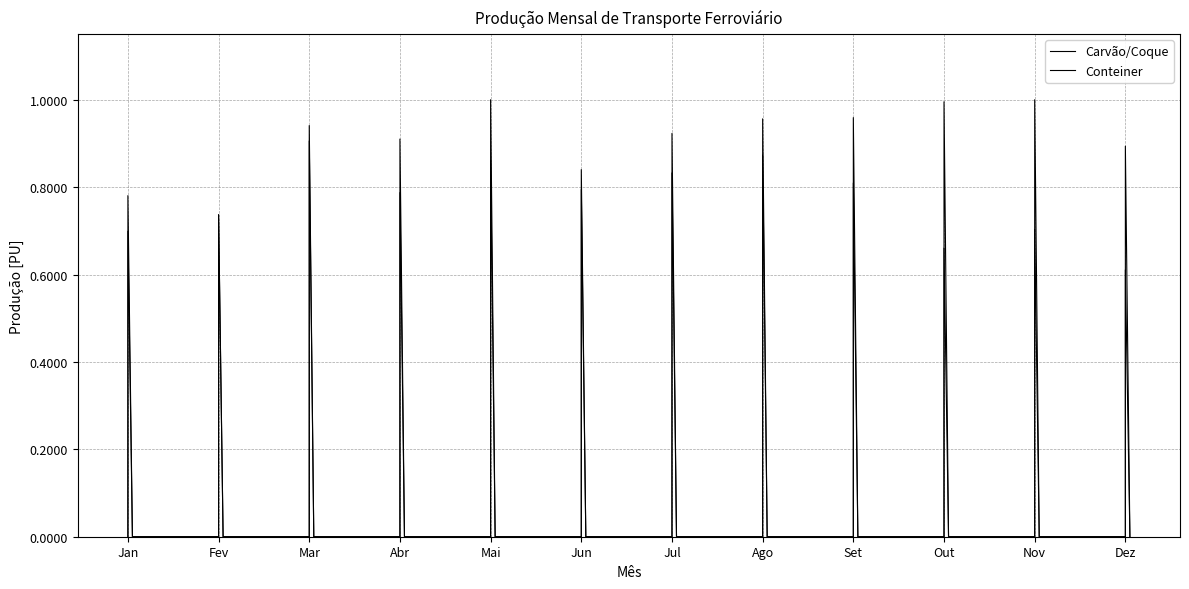

What is the difference between the maximum and minimum values in the Carvão/Coque series?

1.0